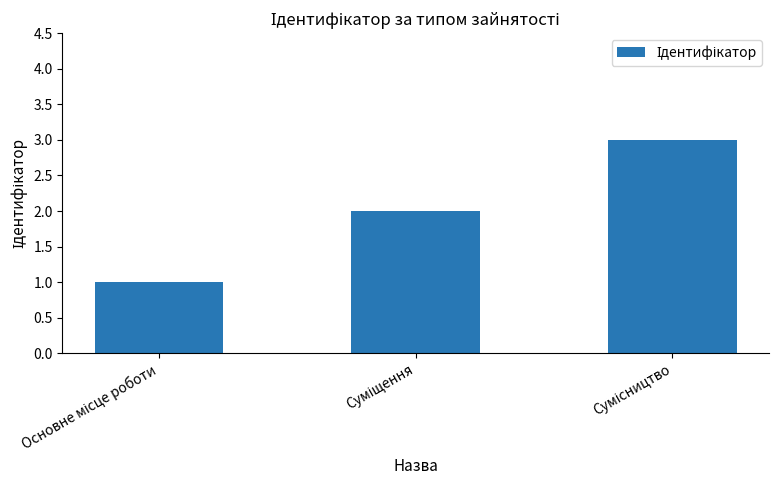

What is the greatest value displayed?

3